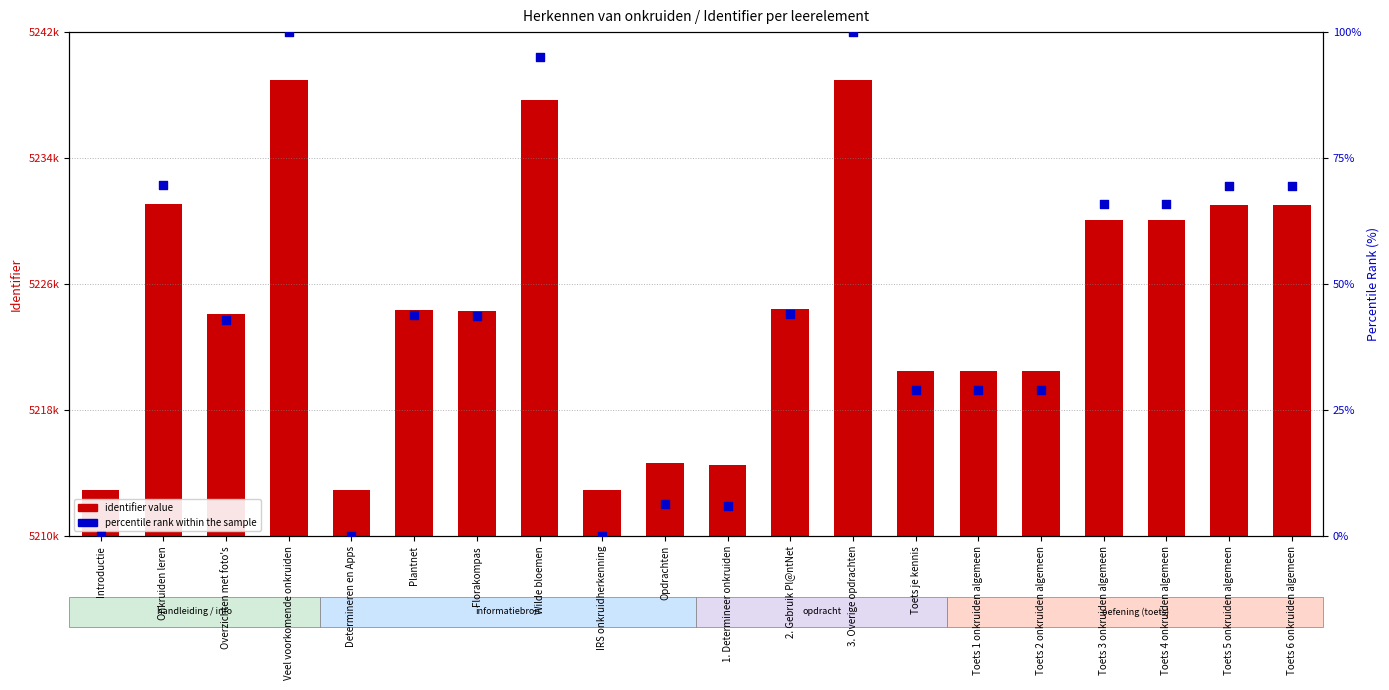

What are all the series names shown in the legend?

identifier value, percentile rank within the sample